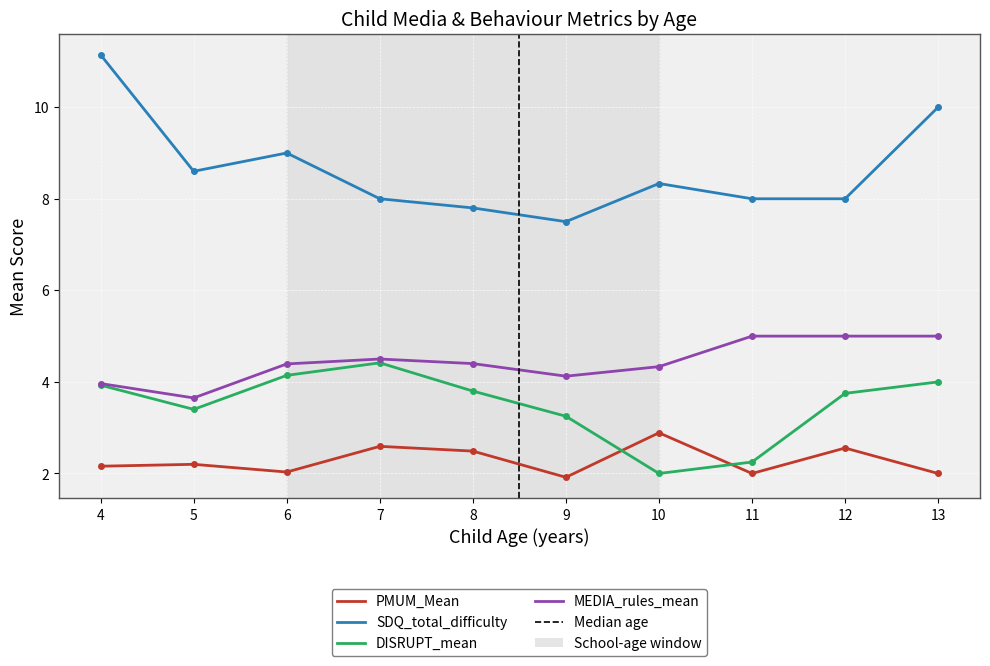

True or false: DISRUPT_mean has more than 0 points higher than both neighbors.

True